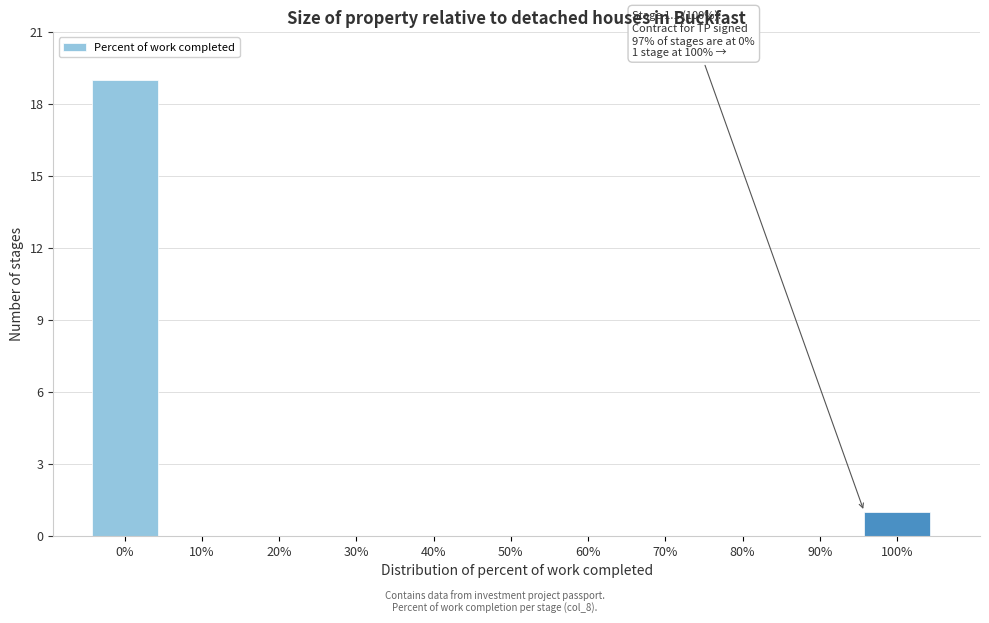

Reading left to right, list all the values displayed in this chart.

0%=19	10%=0	20%=0	30%=0	40%=0	50%=0	60%=0	70%=0	80%=0	90%=0	100%=1